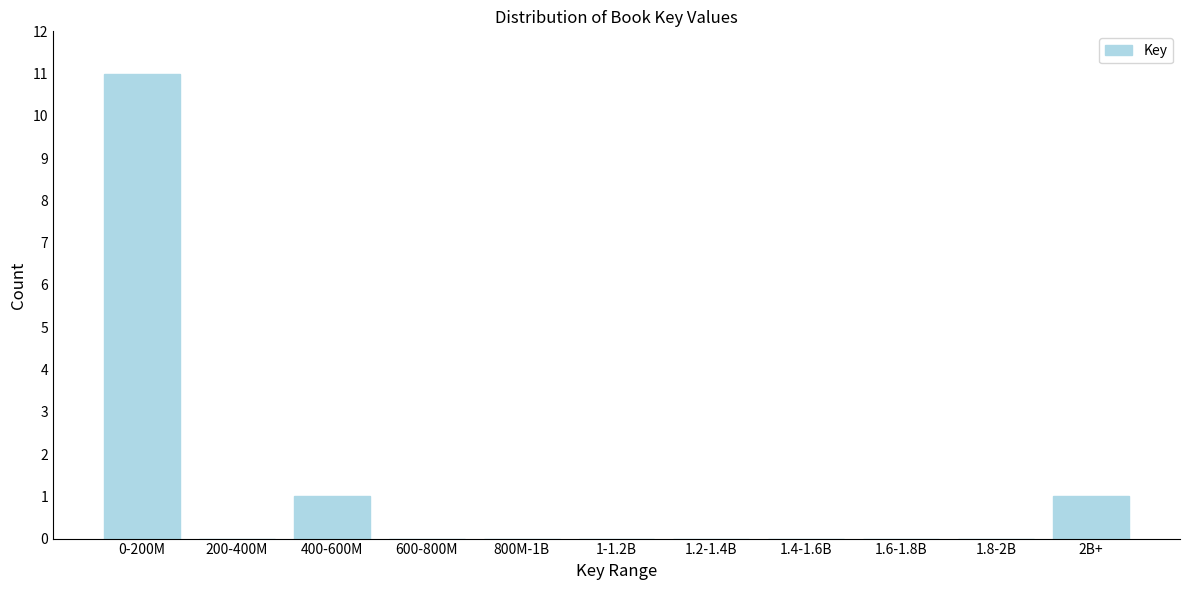

Reading right to left, extract all data points from this chart.

2B+=1	1.8-2B=0	1.6-1.8B=0	1.4-1.6B=0	1.2-1.4B=0	1-1.2B=0	800M-1B=0	600-800M=0	400-600M=1	200-400M=0	0-200M=11